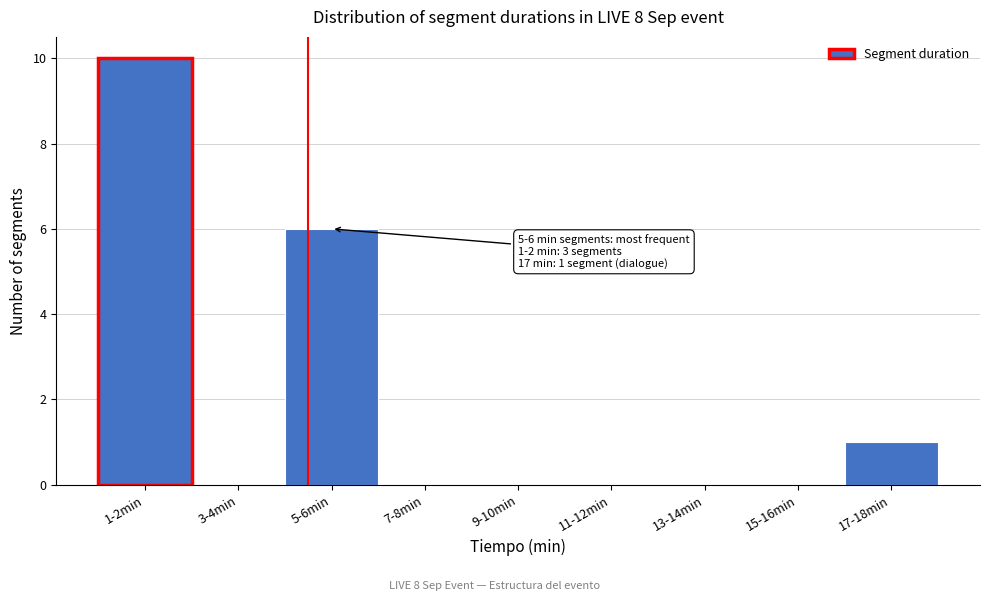

Reading left to right, transcribe all the data shown in this chart.

1-2min=10	3-4min=0	5-6min=6	7-8min=0	9-10min=0	11-12min=0	13-14min=0	15-16min=0	17-18min=1